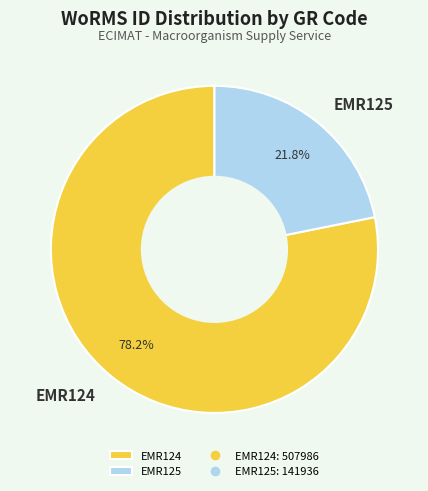

What is the majority slice?

EMR124